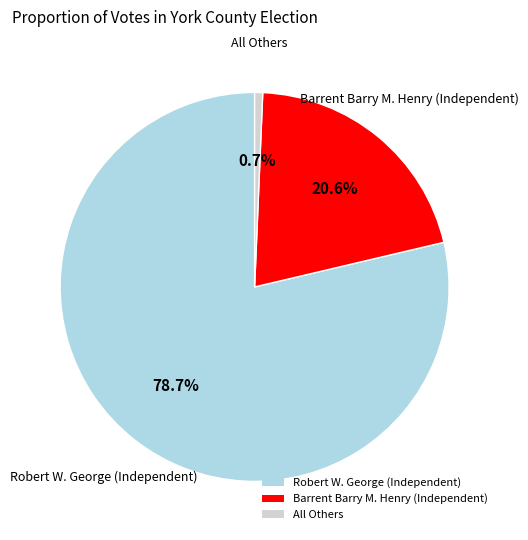

To the nearest percent, what portion does Barrent Barry M. Henry (Independent) represent?

21%